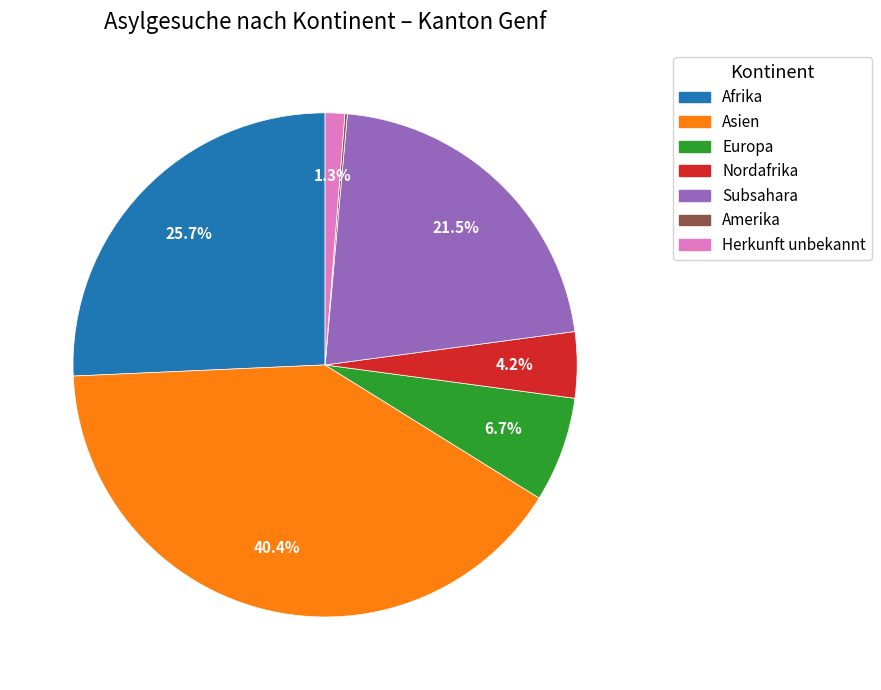

Which category has the biggest portion of the pie?

Asien